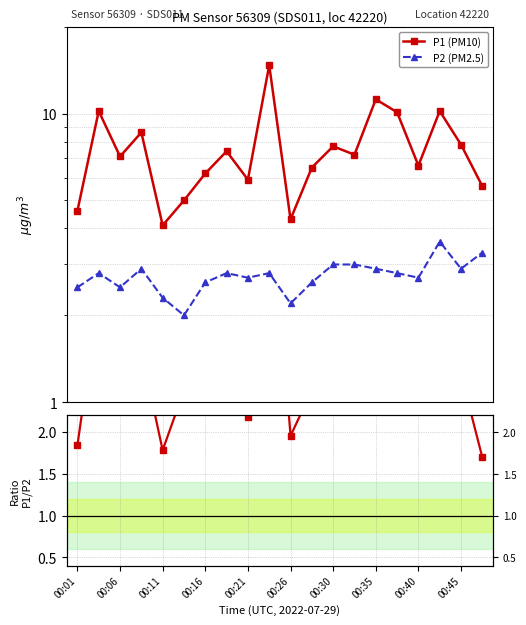

How many values in the P2 (PM2.5) series exceed 2?

19